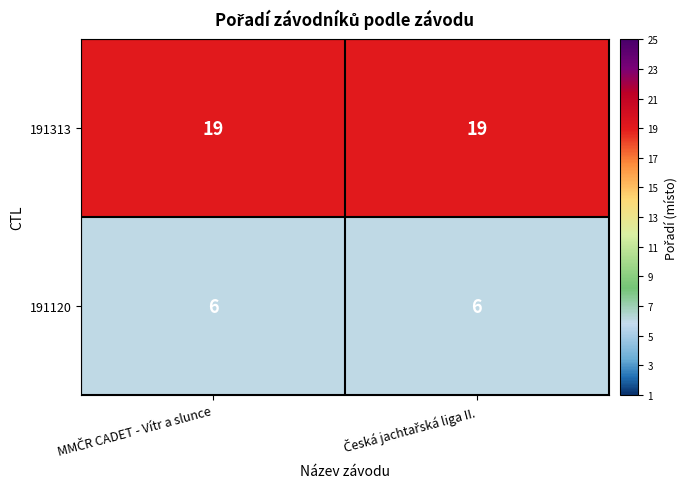

What is the maximum value shown in the chart?

19